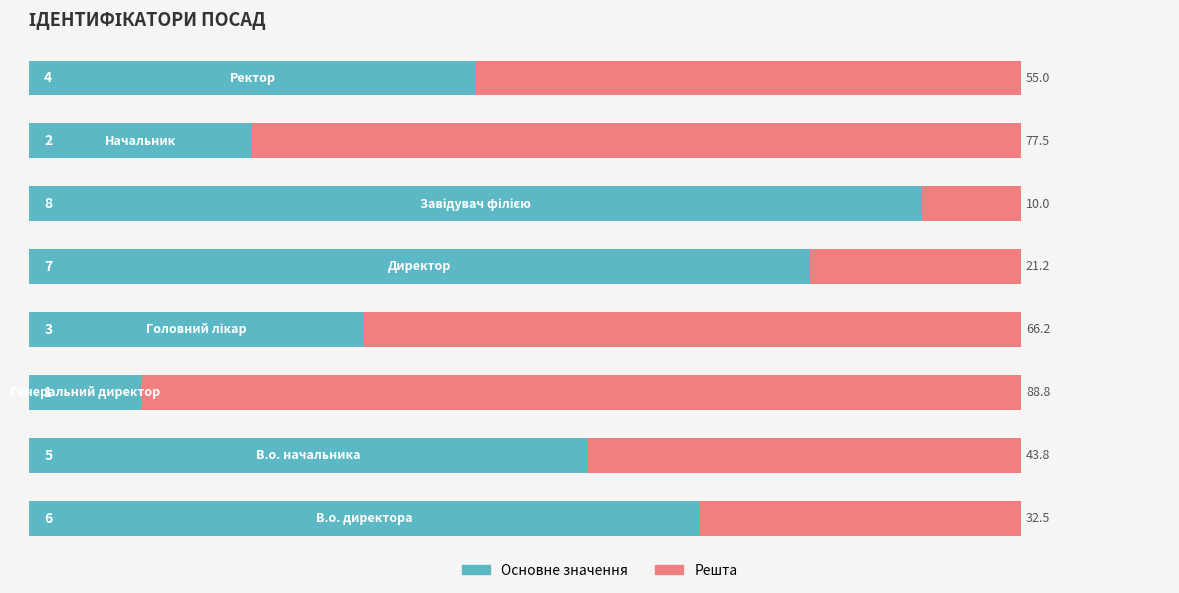

What are all the series names shown in the legend?

Основне значення, Решта